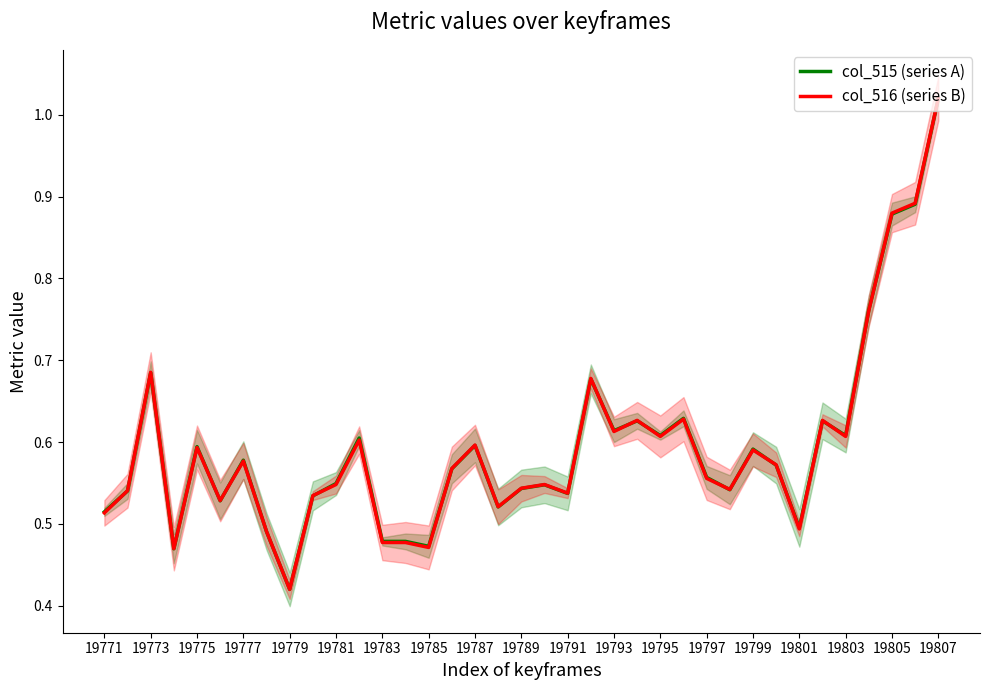

Where is col_516 (series B) nearest to the value 0?

19779